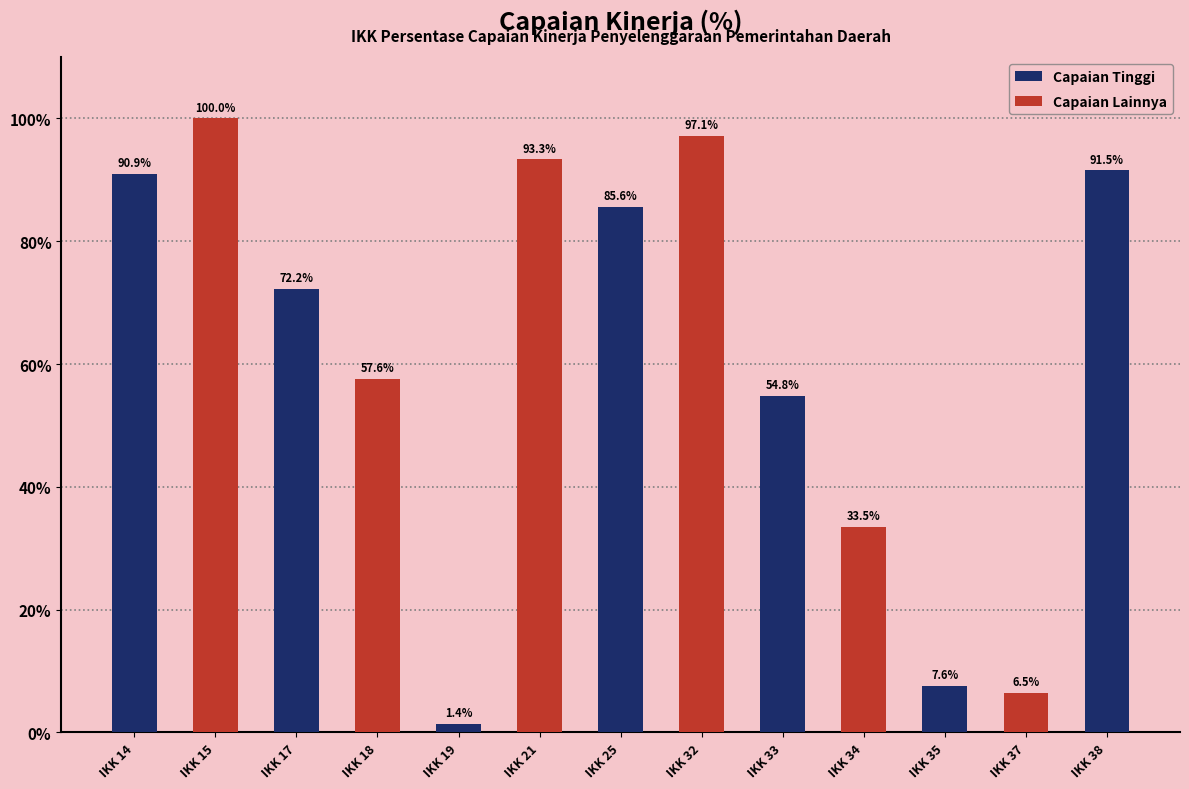

True or false: Capaian Tinggi has a value of 72.2 at IKK 17.

True